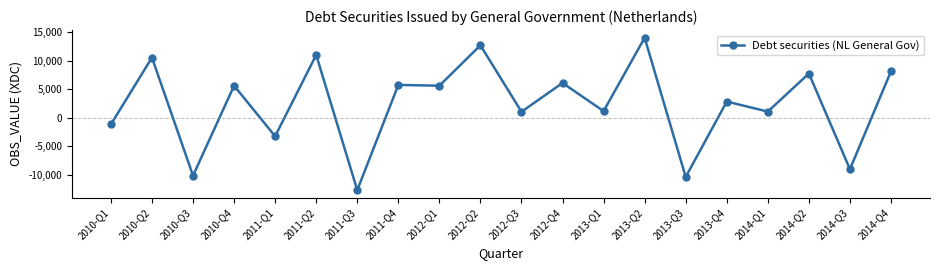

Which category has the highest value across all series?

2013-Q2